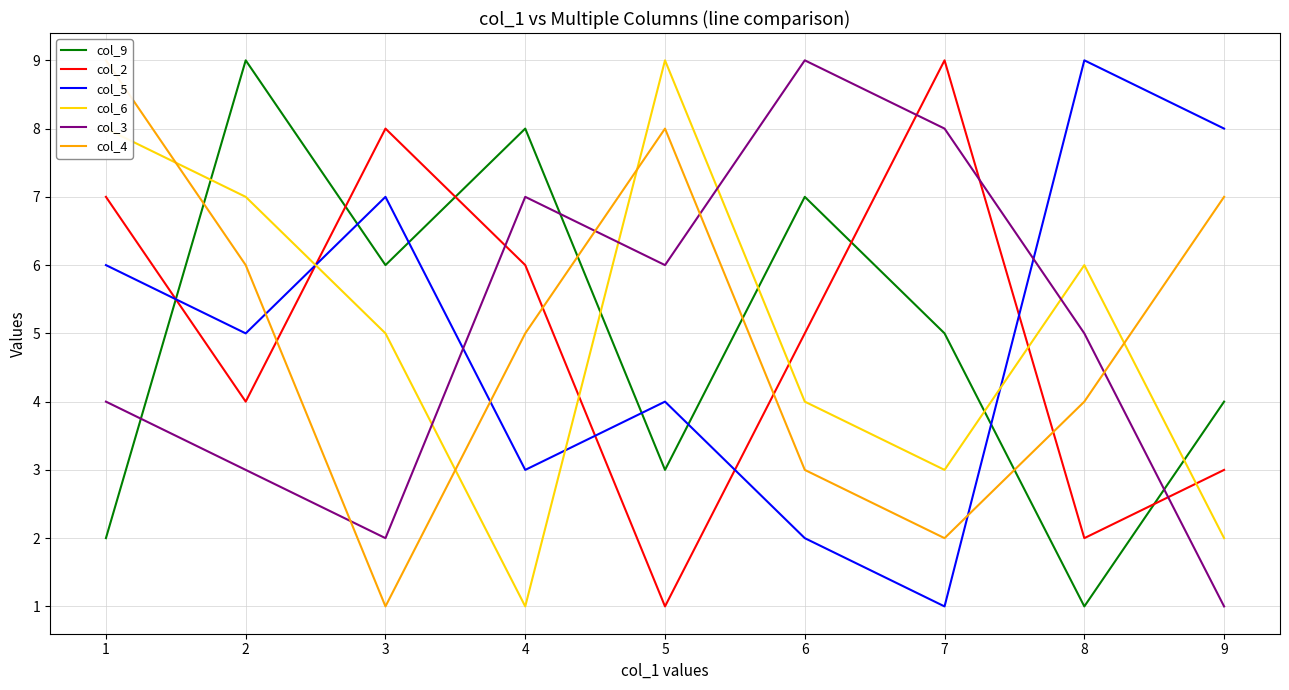

What is the difference between the col_3 values at 9 and 8?

4